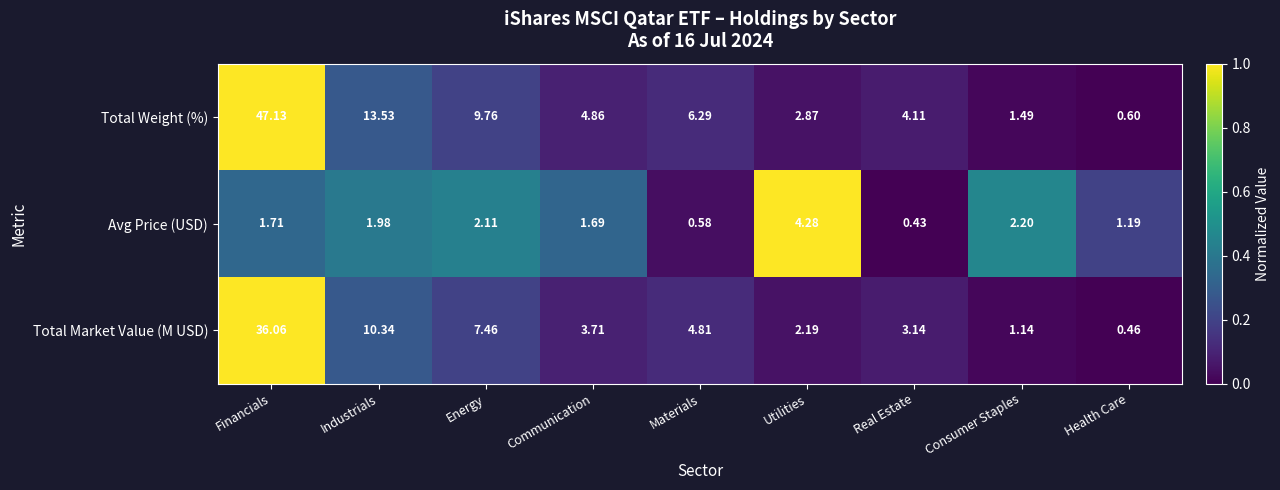

How many data points does each series have?

9